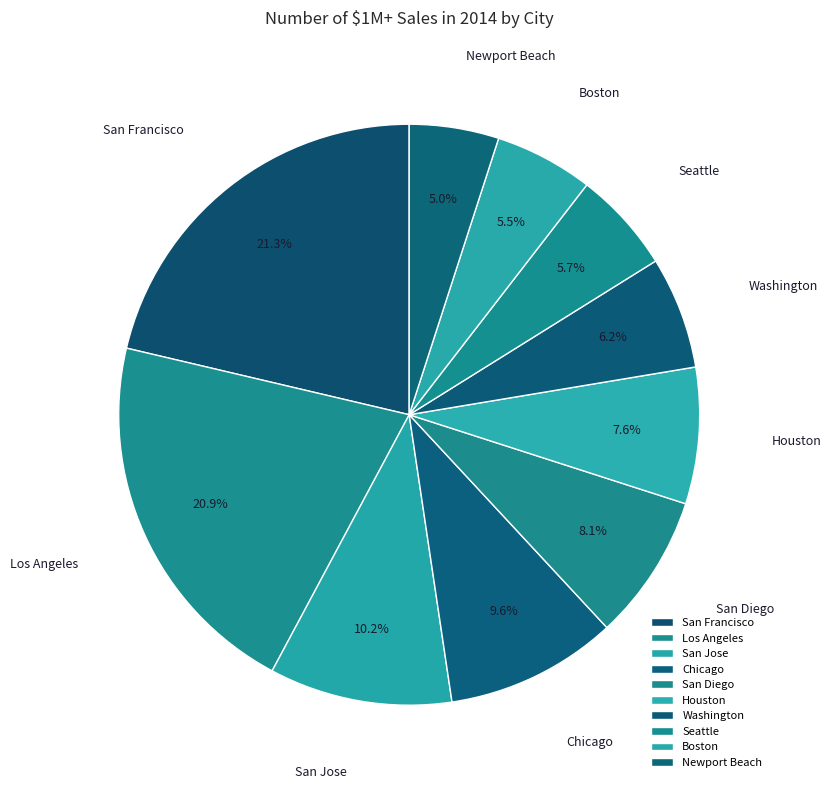

What is the total percentage of San Diego and San Francisco?

29.4%